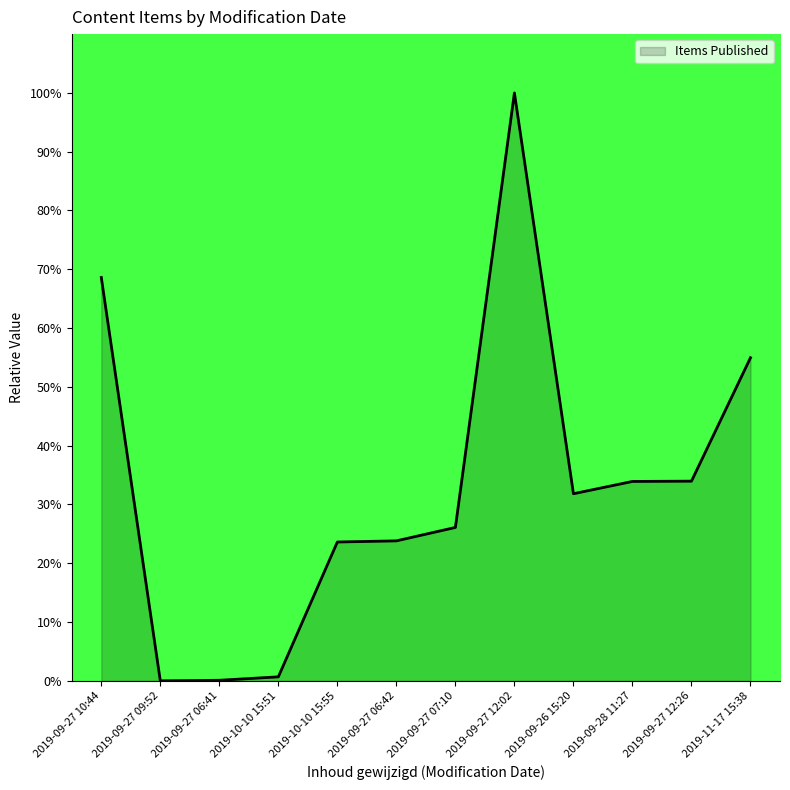

Is it true that the value at 2019-09-28 11:27 is 33.9?

True